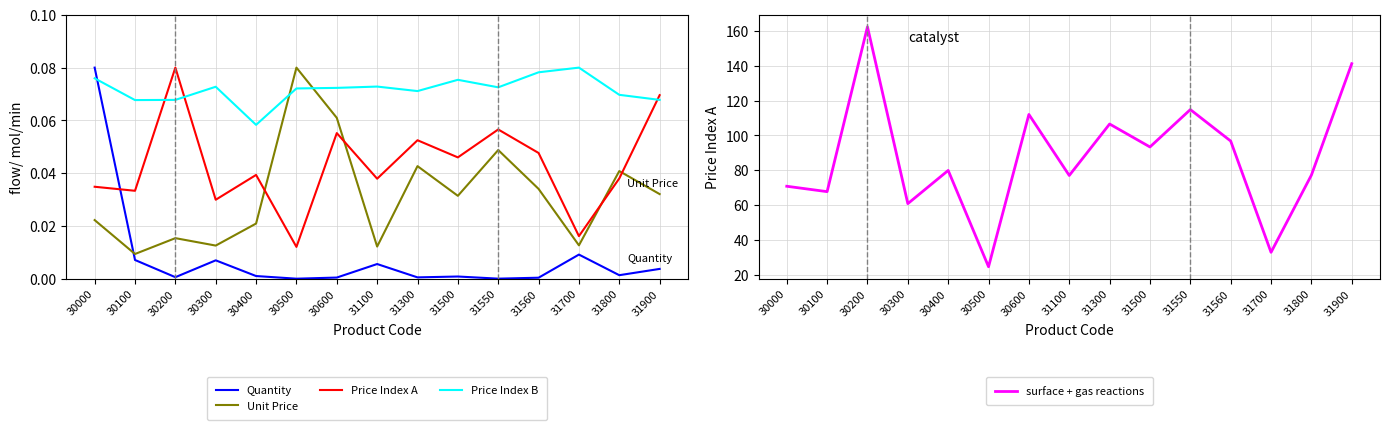

Which series has the largest total across all categories?

surface + gas reactions